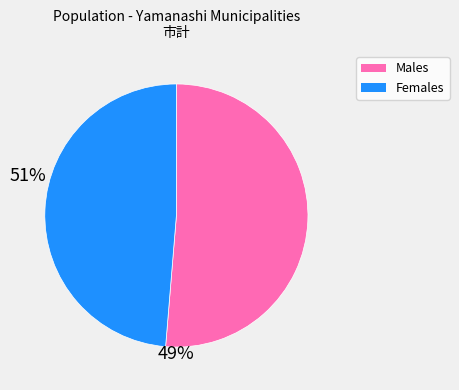

Does any single category account for the majority?

Yes